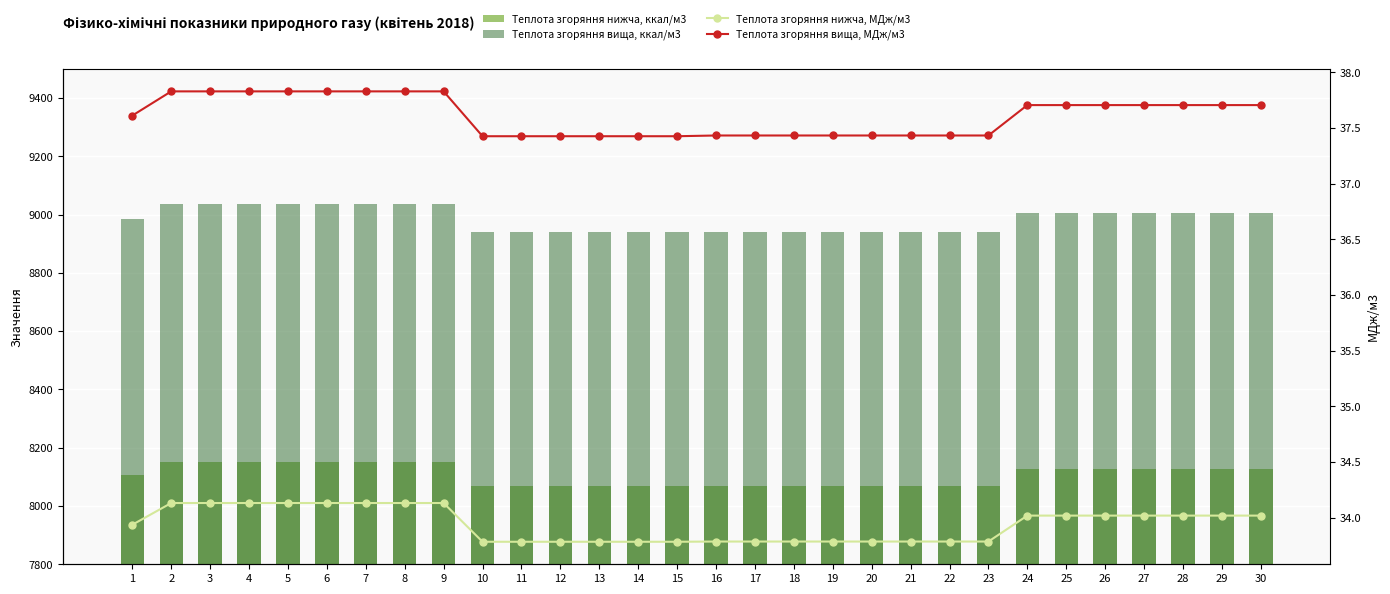

At which label does Теплота згоряння вища, МДж/м3 reach its peak?

2